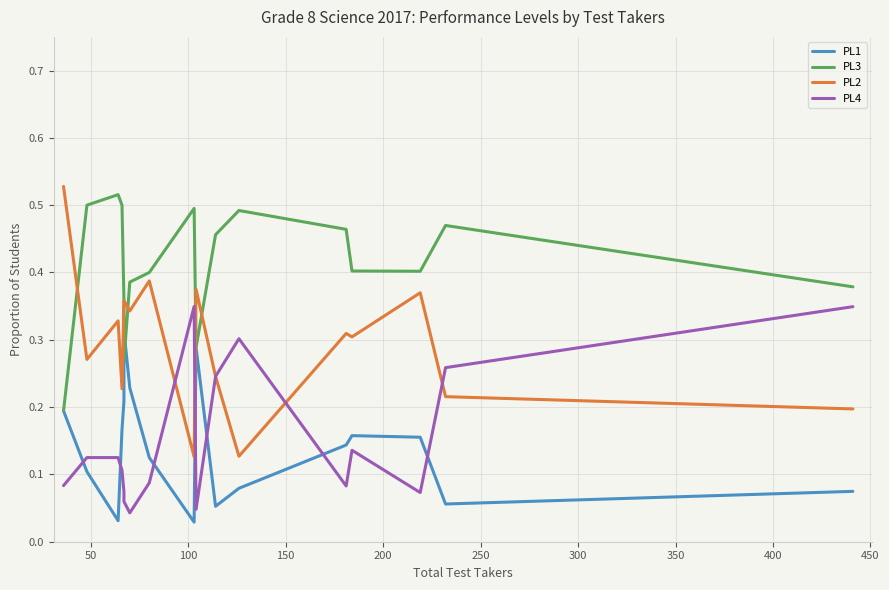

Which series has the largest range (max minus min)?

PL2